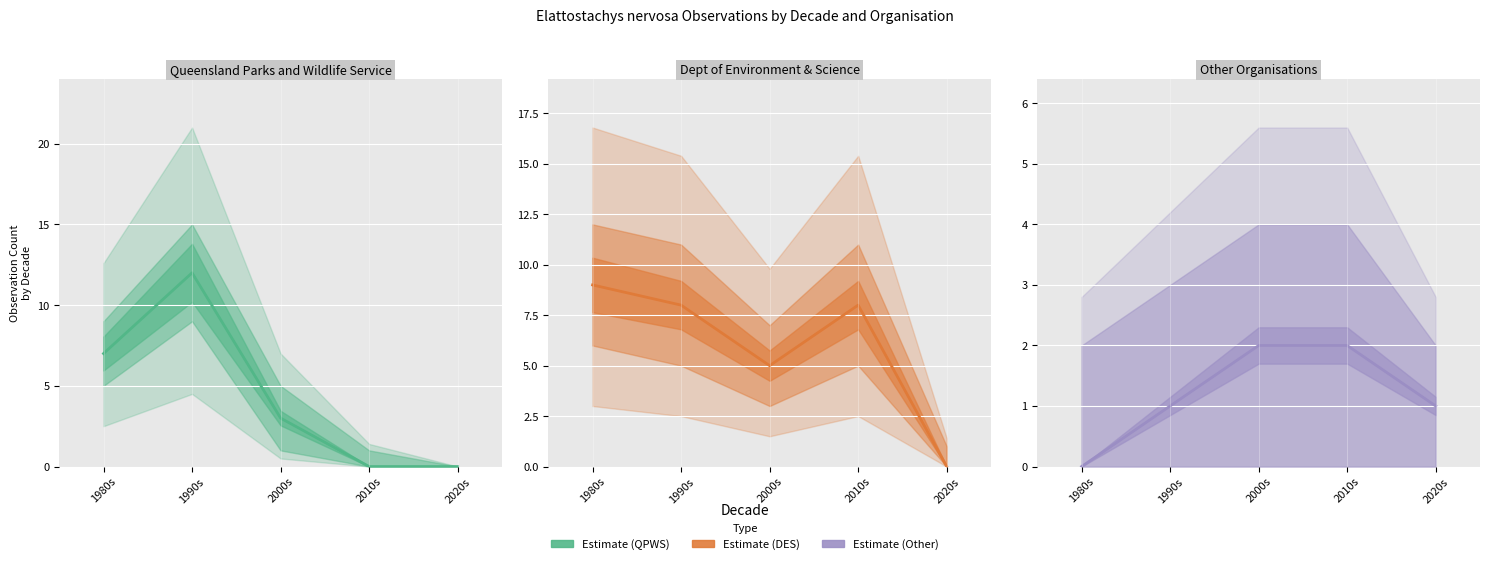

How many QPWS values are between 0 and 7?

4